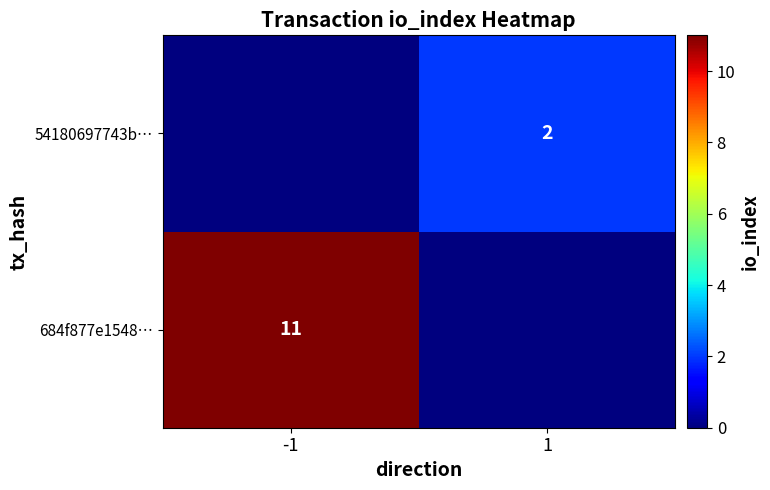

Is the value of 684f877e1548… at -1 greater than the value of 54180697743b… at 1?

Yes